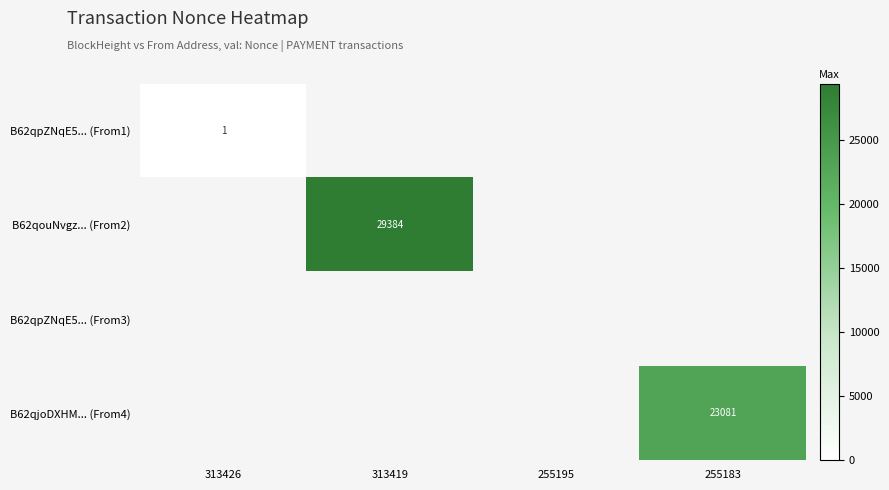

At how many categories does at least one series exceed 27219?

1